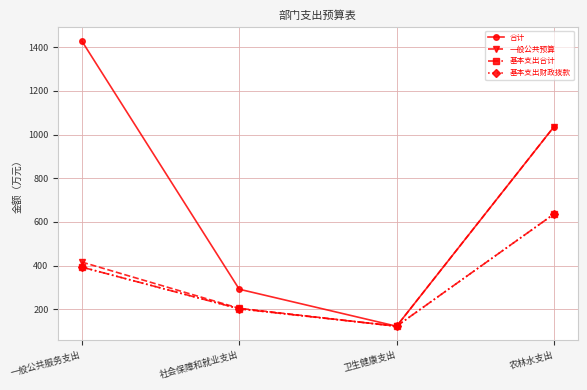

Reading left to right, extract all data points from this chart.

合计: 1428.4	291.5	122.0	1035.9
一般公共预算: 415.9	204.0	122.0	1035.9
基本支出合计: 392.9	202.0	122.0	635.9
基本支出财政拨款: 392.9	202.0	122.0	635.9